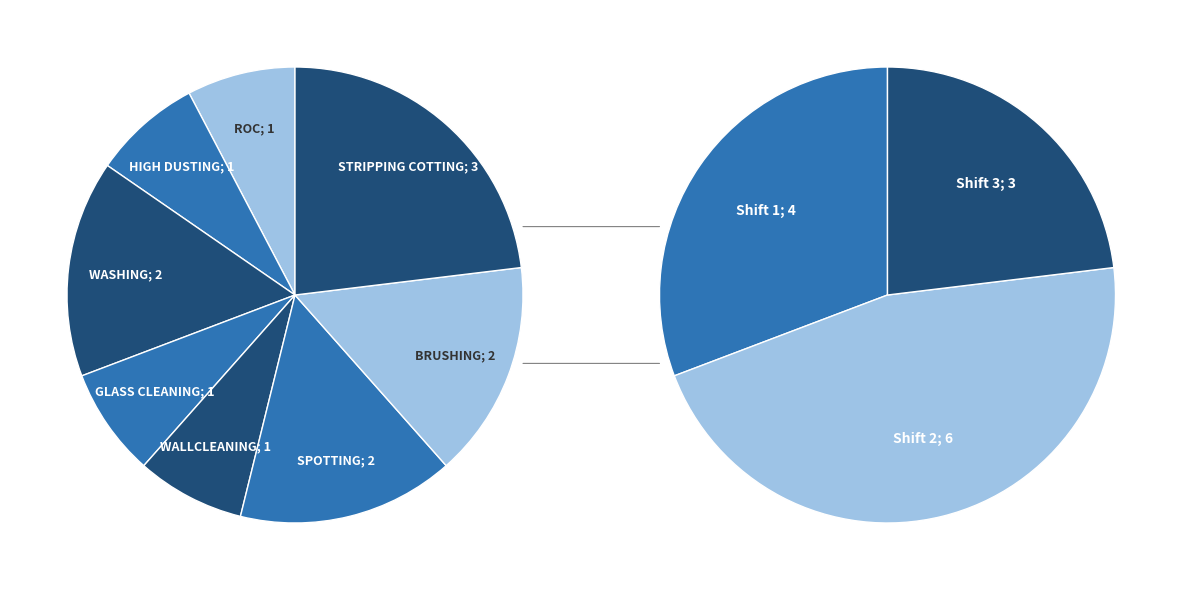

How many slices are in this pie chart?

8